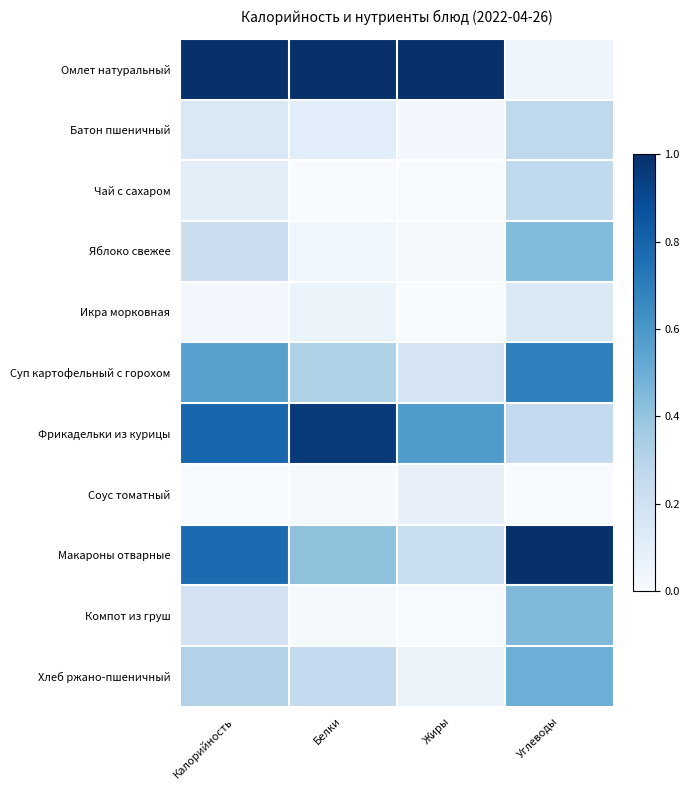

How many series are shown in this chart?

11